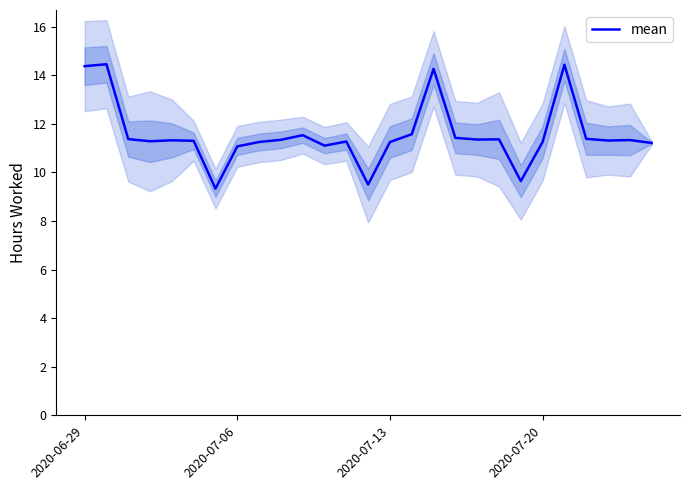

Reading right to left, what are all the values shown in this chart?

11.2	11.3	11.3	11.4	14.4	11.2	9.6	11.4	11.3	11.4	14.3	11.6	11.2	9.5	11.3	11.1	11.5	11.3	11.2	11.1	9.3	11.3	11.3	11.3	11.4	14.4	14.4